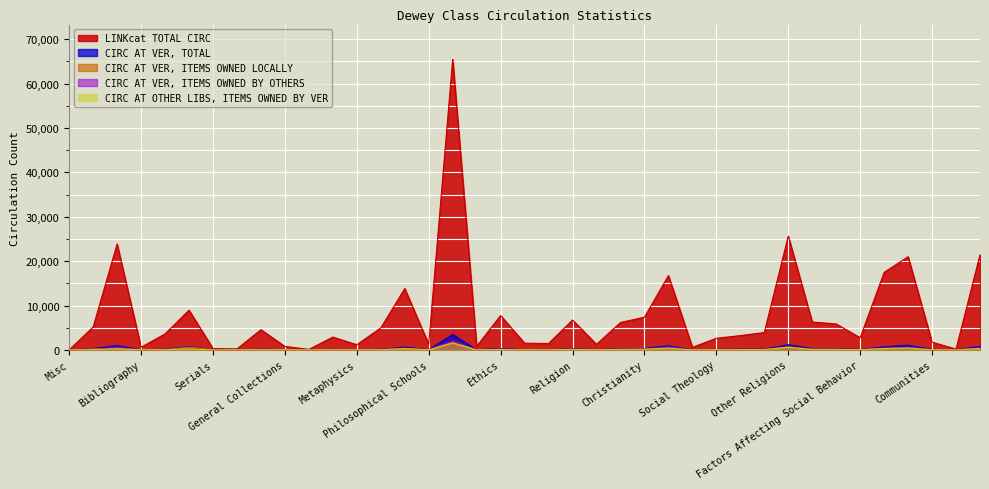

At how many categories does at least one series exceed 9657?

8